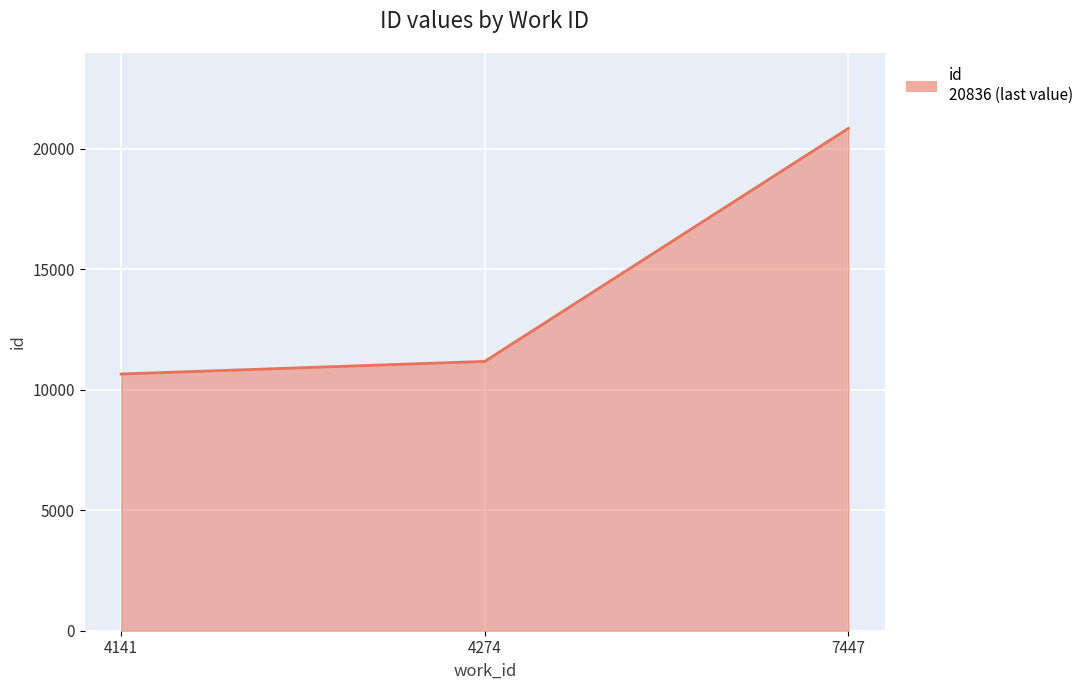

What is the sum of the values at 7447 and 4141?

31484